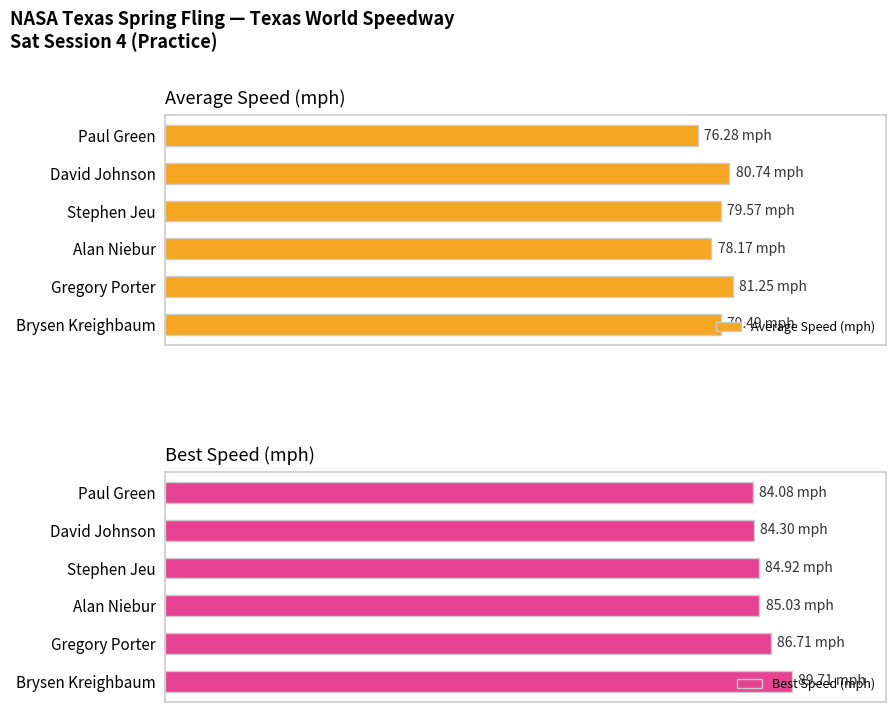

What are all the series names shown in the legend?

Average Speed (mph), Best Speed (mph)